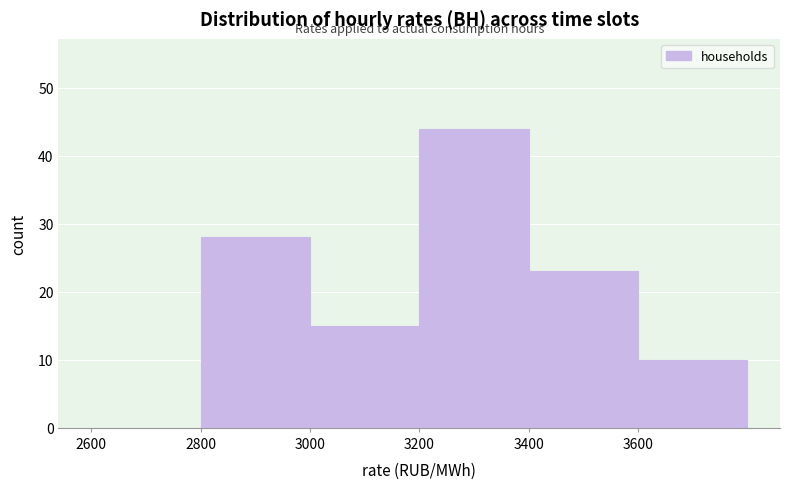

Reading left to right, list every bar in this chart as the range it spans on the x-axis followed by its height. The values are not printed on the chart, so give them approximately, as read against the axis.

2600 to 2800: 0
2800 to 3000: 28
3000 to 3200: 15
3200 to 3400: 44
3400 to 3600: 23
3600 to 3800: 10